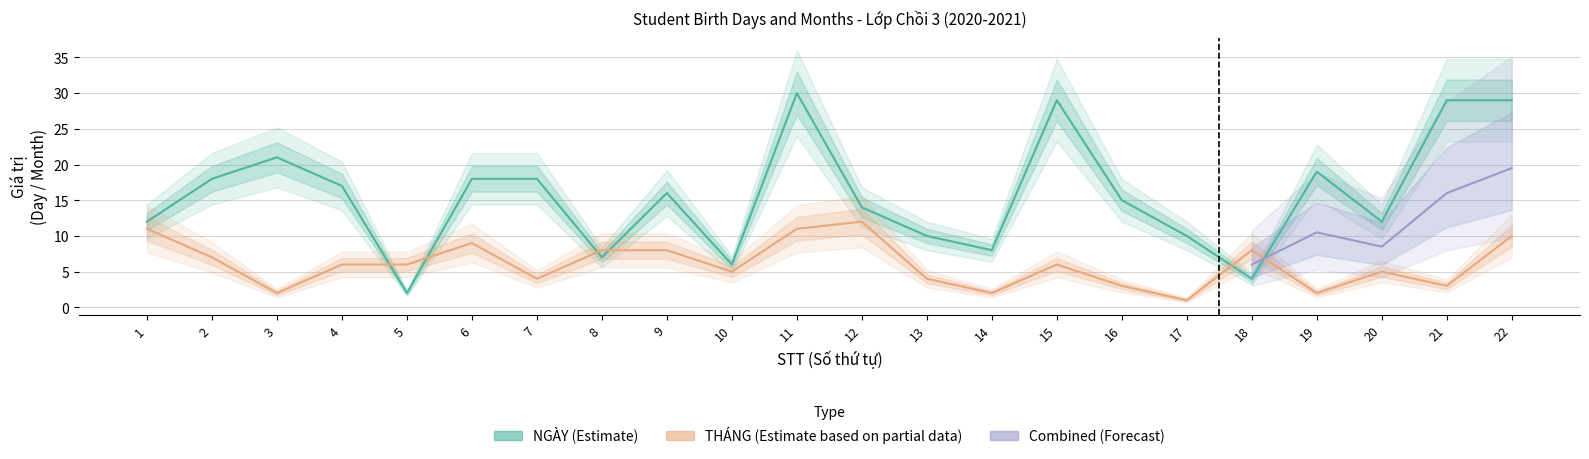

What is the minimum value for THÁNG?

1